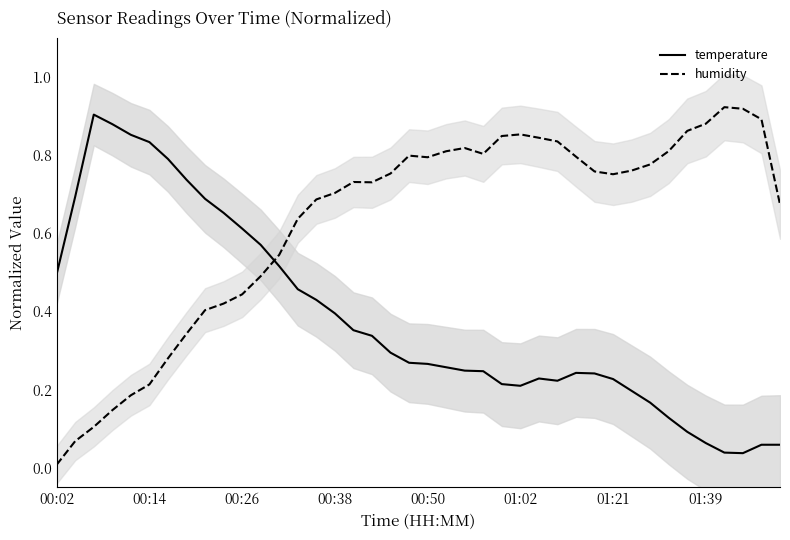

The humidity series shows 0.4 at 12. True or false?

False